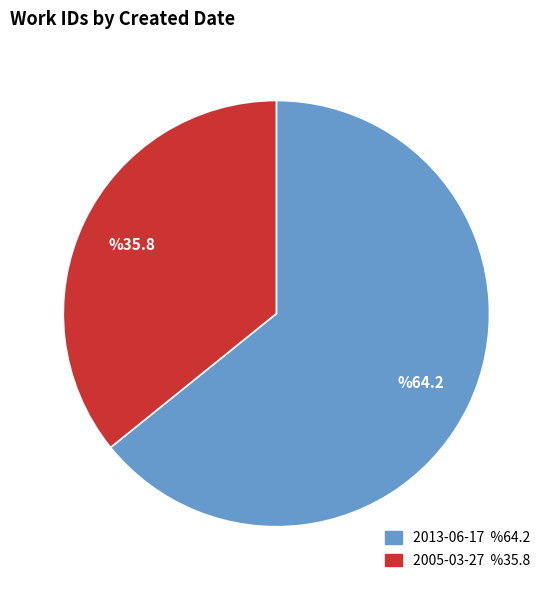

How many slices are in this pie chart?

2